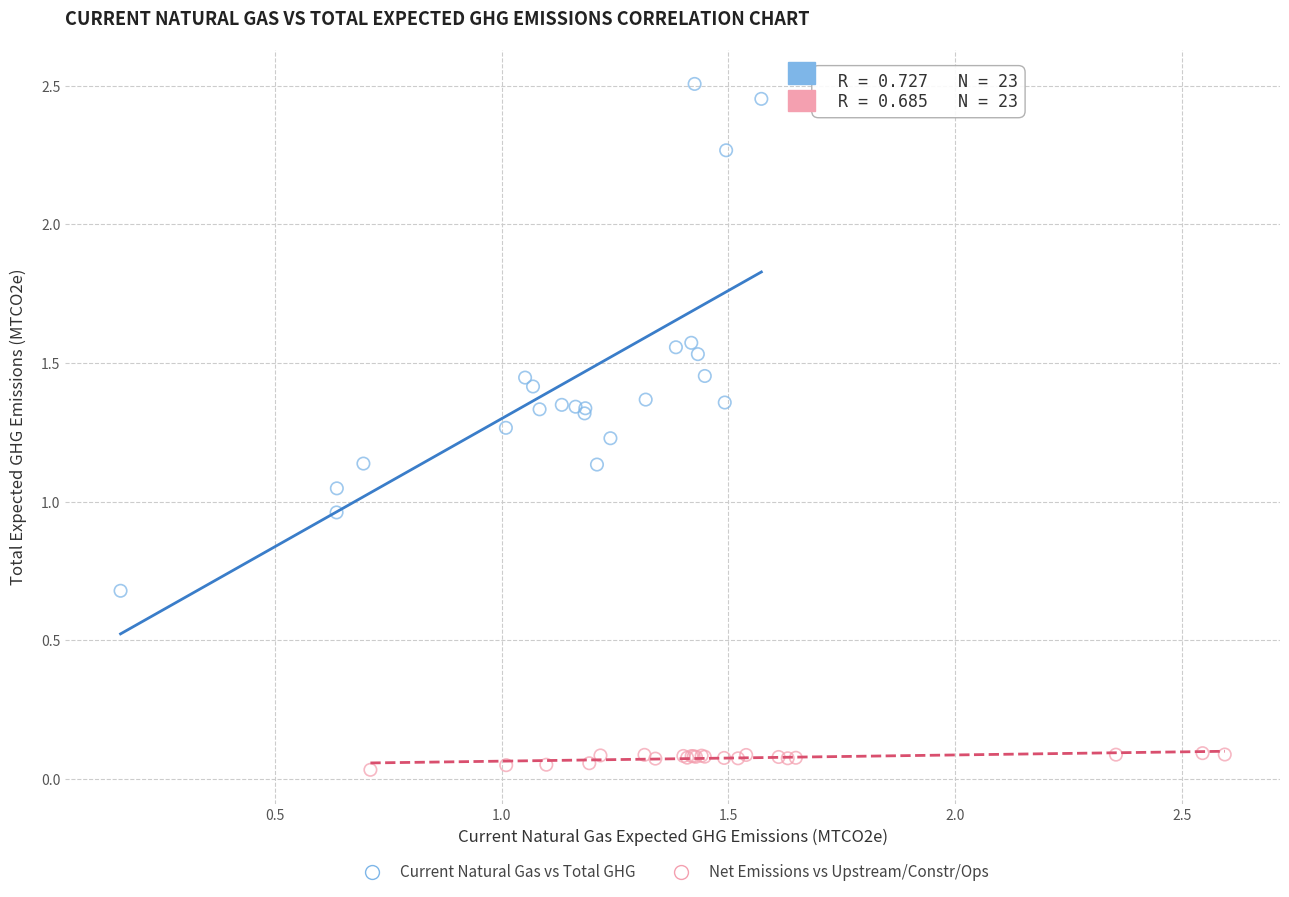

Which series has the largest Y range (max minus min)?

Current Natural Gas vs Total GHG